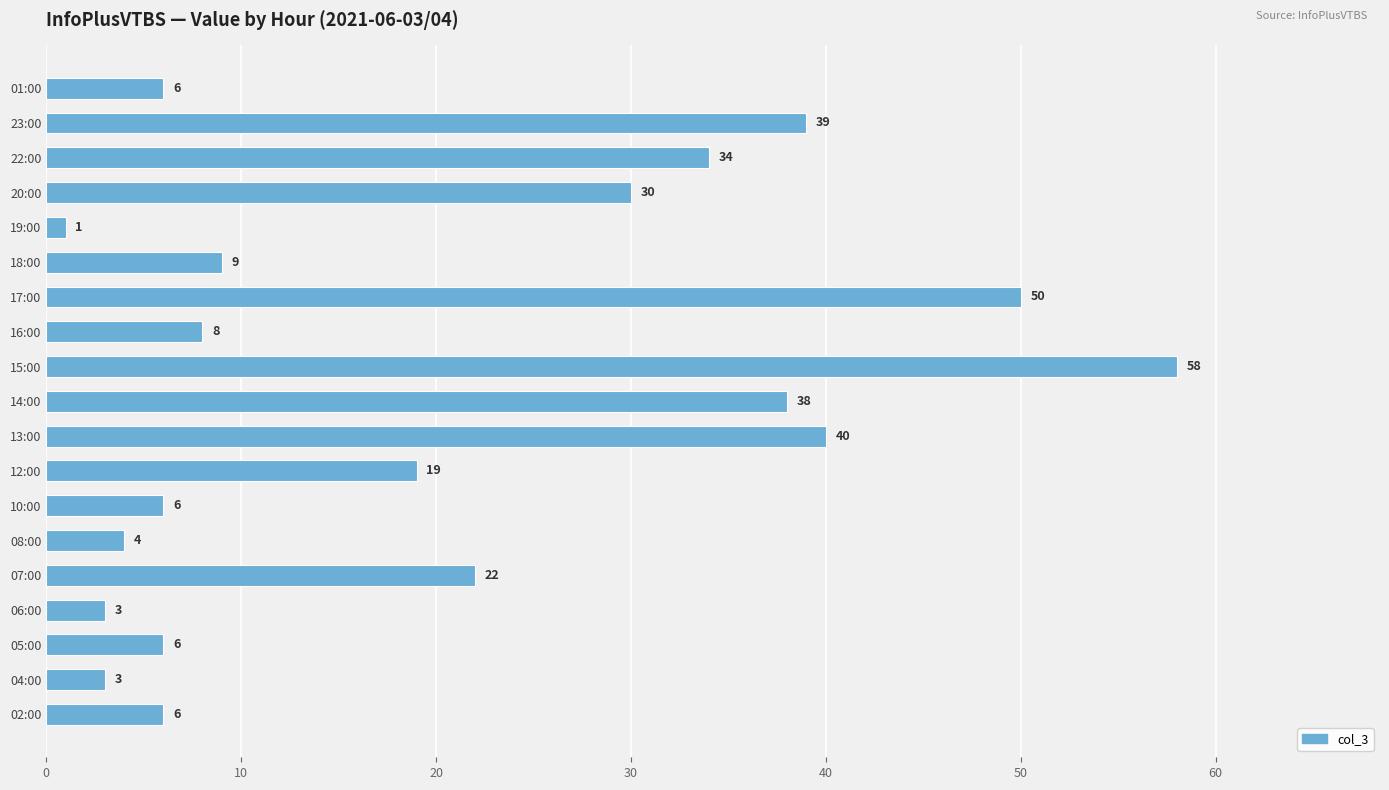

Reading bottom to top, extract all data points from this chart.

6	3	6	3	22	4	6	19	40	38	58	8	50	9	1	30	34	39	6